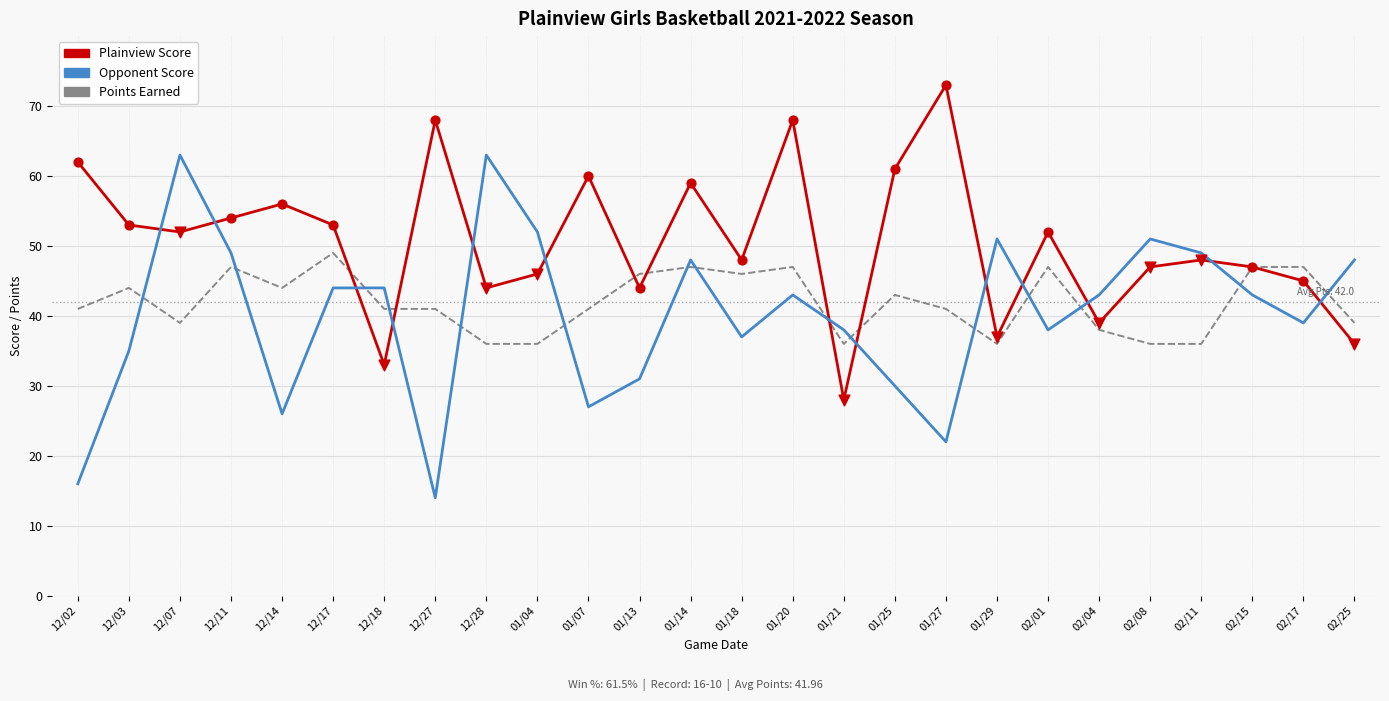

Which series has the largest total across all categories?

Plainview Score